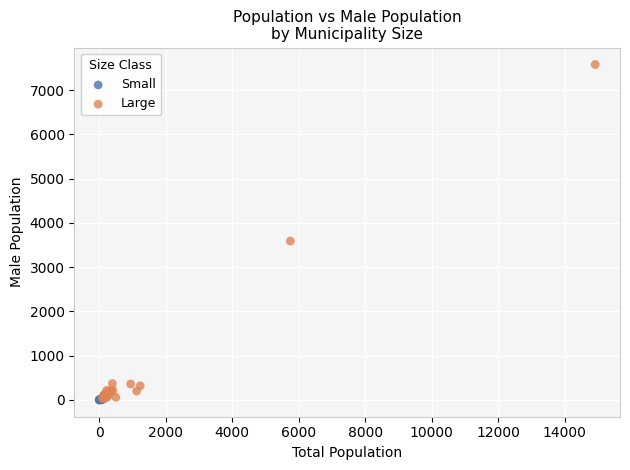

Which series contains the highest Y value?

Large